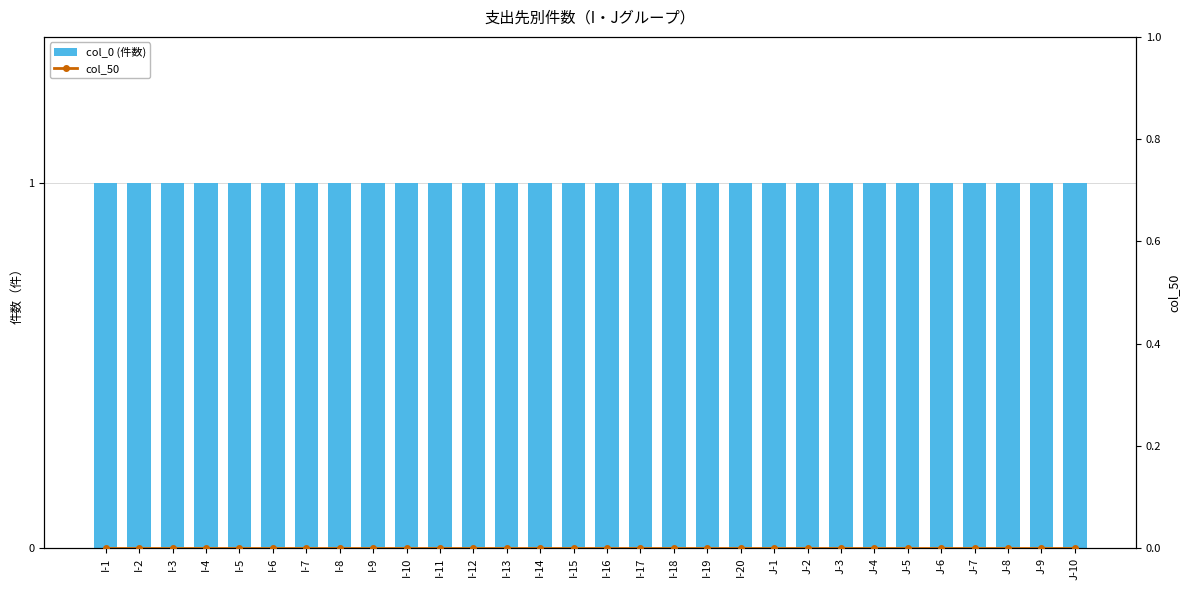

What is the total value across all series at J-8?

1